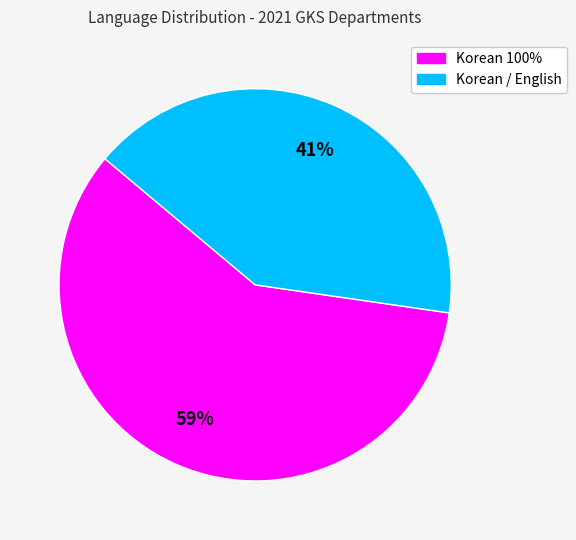

Is the sum of Korean / English and Korean 100% greater than half?

Yes